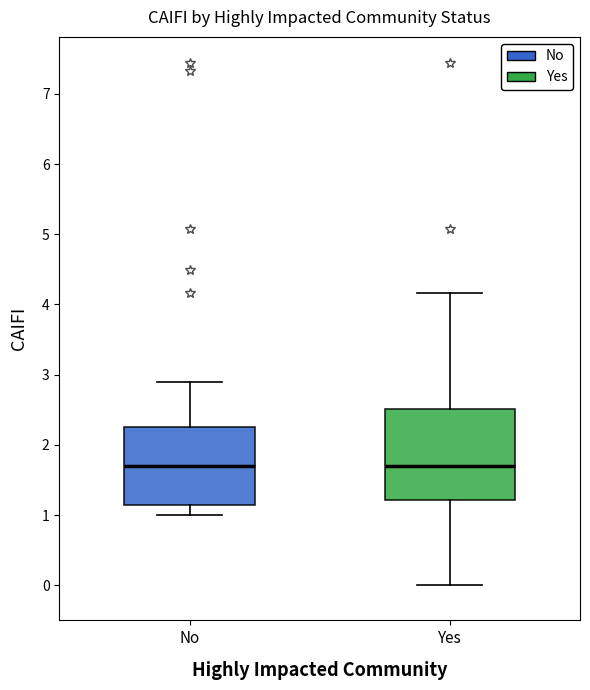

Where does the upper whisker of the box for Yes end on the y-axis? The values are not printed on the chart, so give them approximately, as read against the axis.

4.2